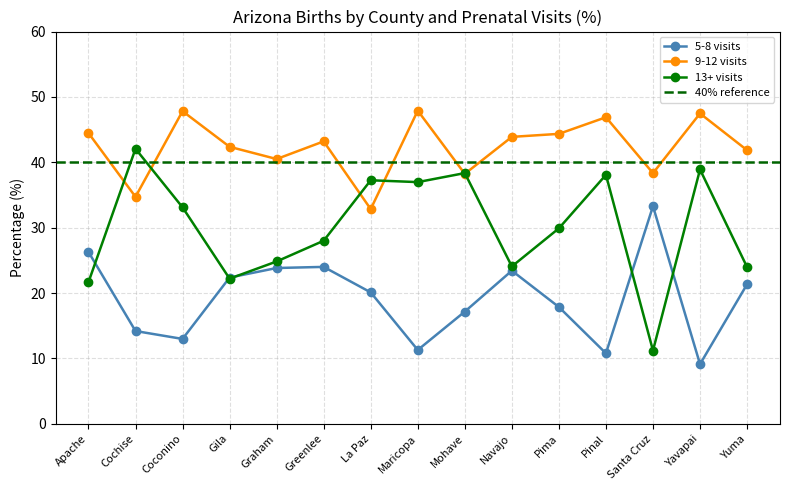

What is the greatest value displayed?

47.9